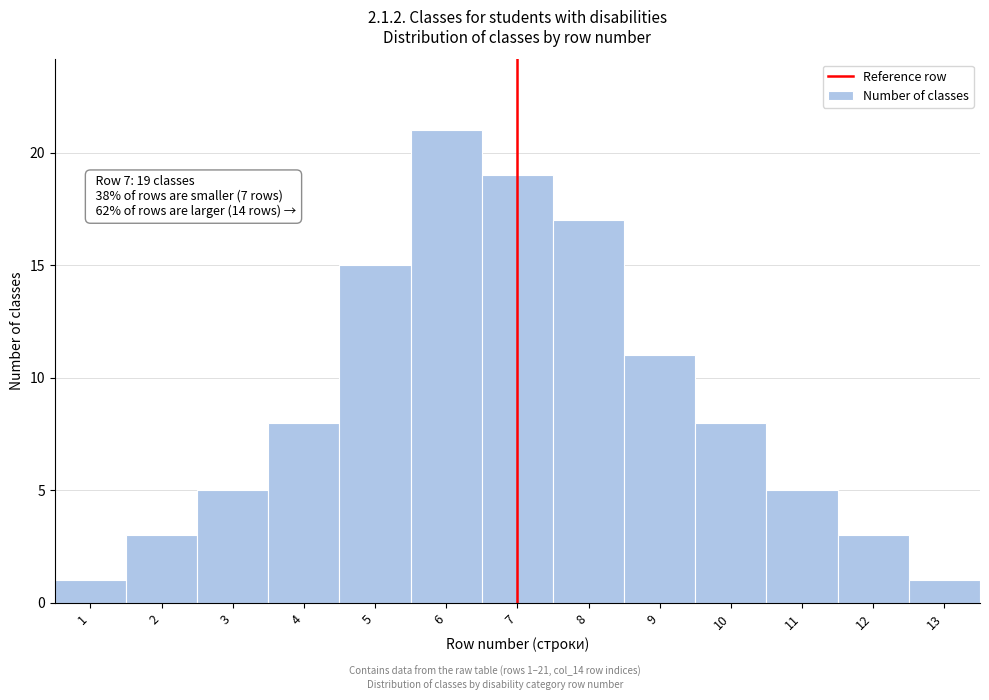

Reading left to right, what are all the values shown in this chart?

1	3	5	8	15	21	19	17	11	8	5	3	1